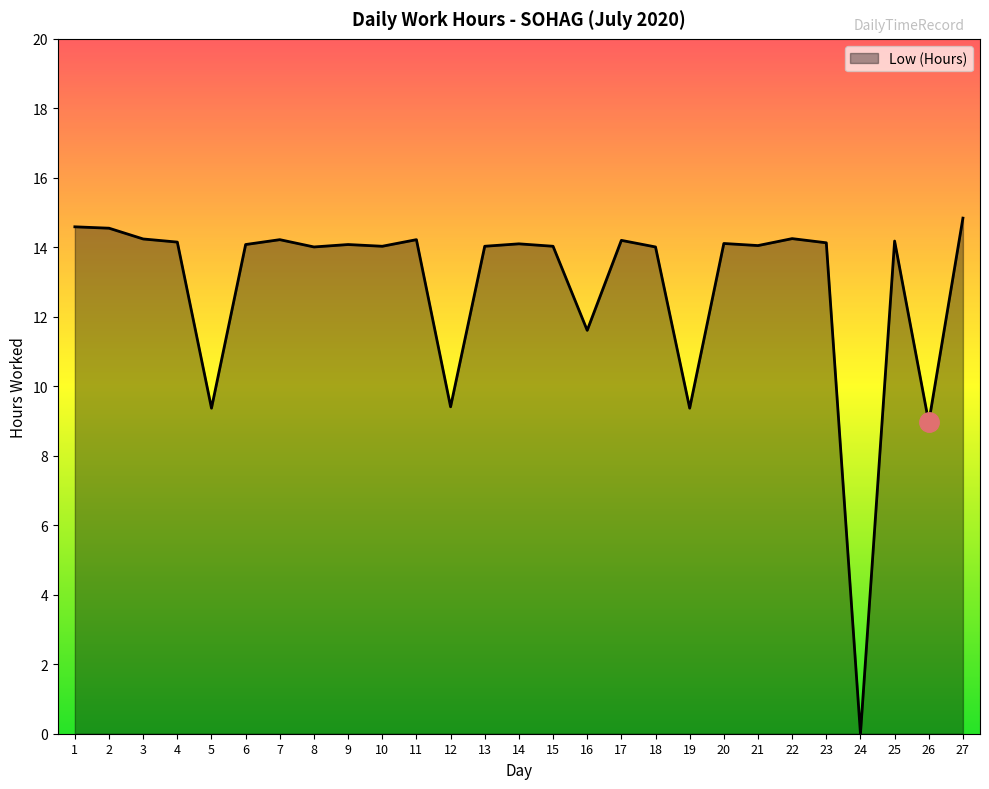

Which has a higher value, 11 or 5?

11